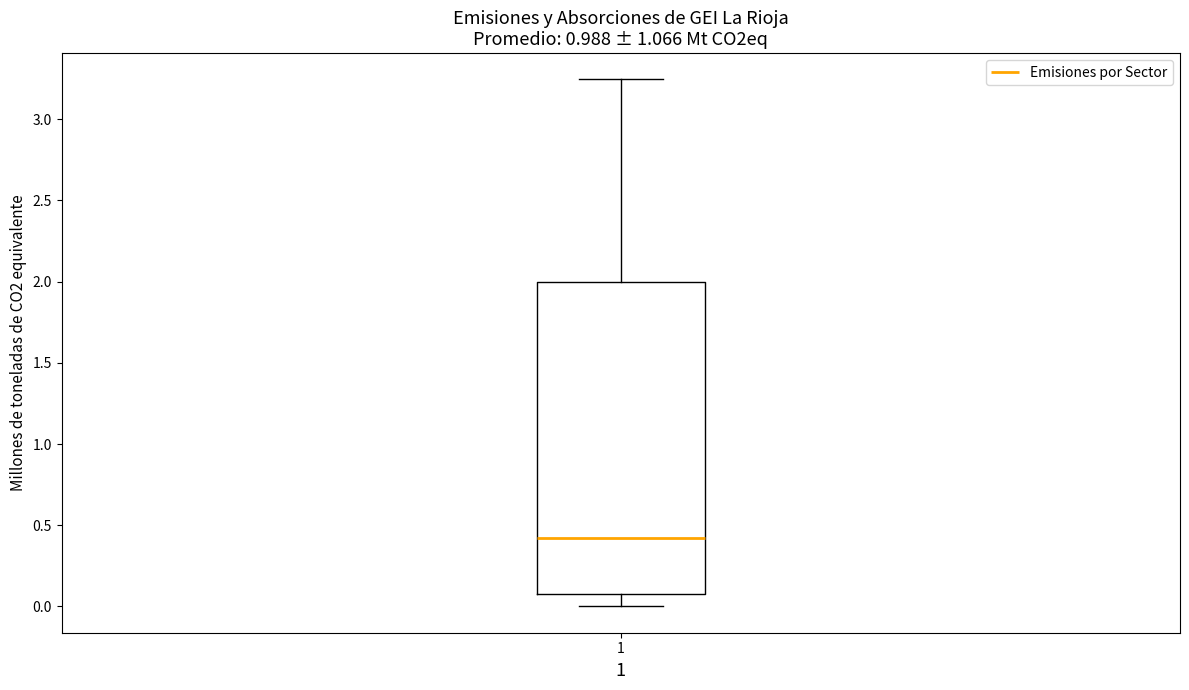

Where does the median line of the box at x = 1 sit on the y-axis? The values are not printed on the chart, so give them approximately, as read against the axis.

0.40